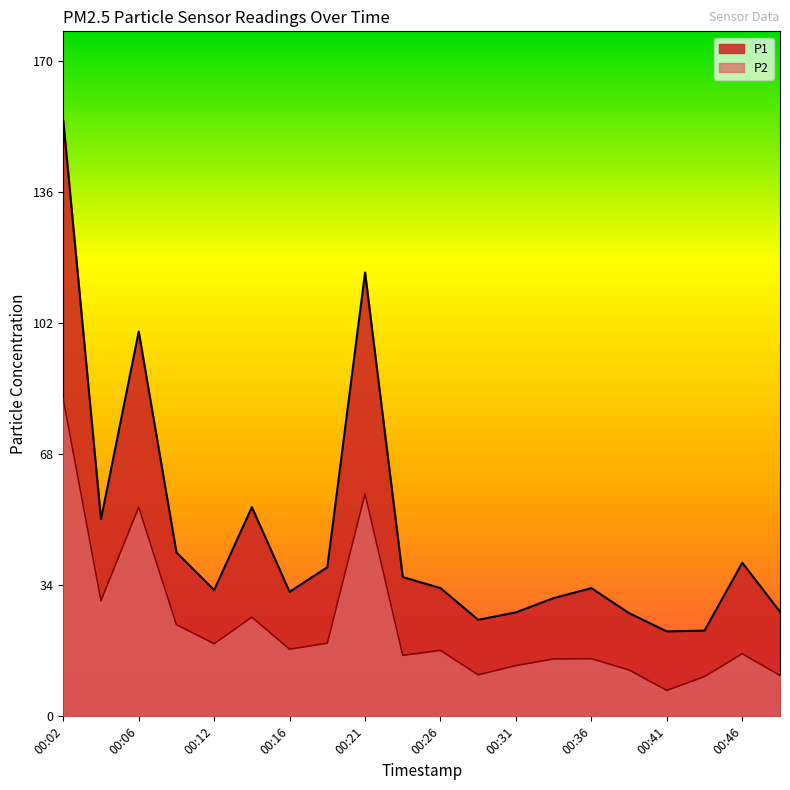

Which series changed the most between 00:29 and 00:41?

P2